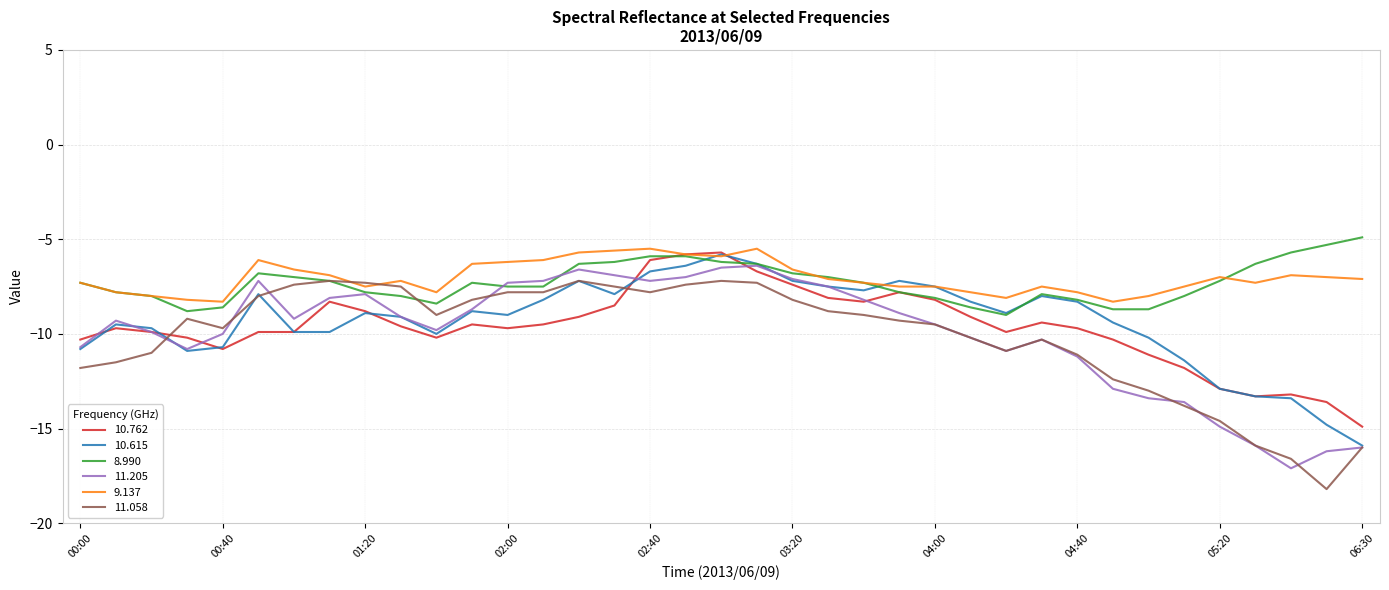

What is the minimum value shown in the chart?

-18.2